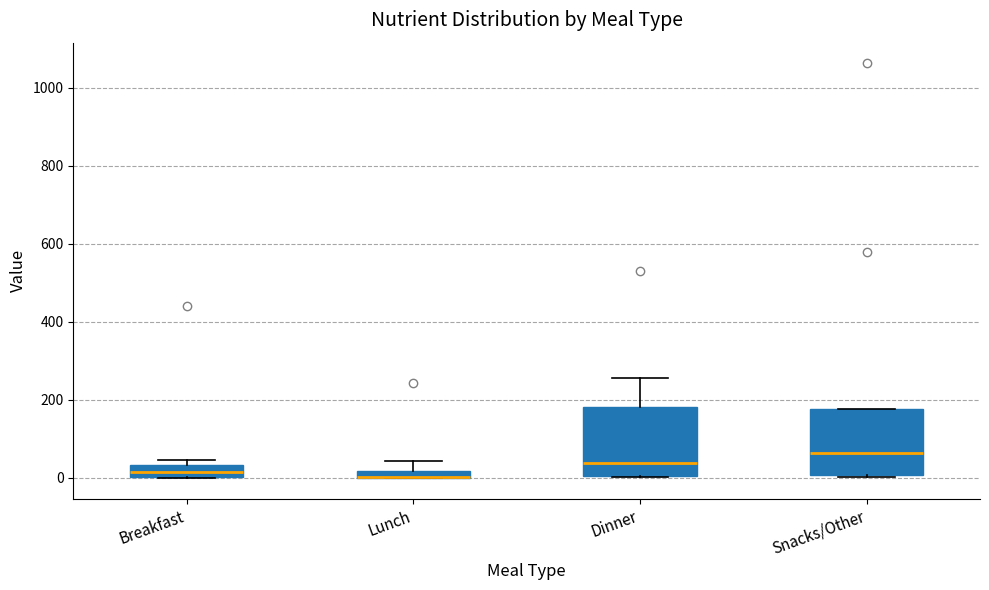

Where does the median line of the box for Breakfast sit on the y-axis? The values are not printed on the chart, so give them approximately, as read against the axis.

20